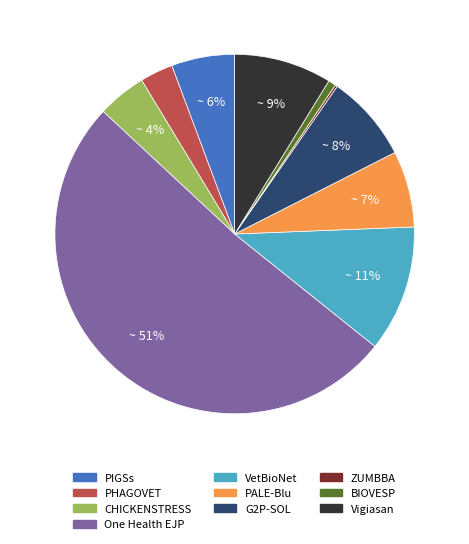

To the nearest percent, what is the difference between the largest and smallest slice percentages?

51%